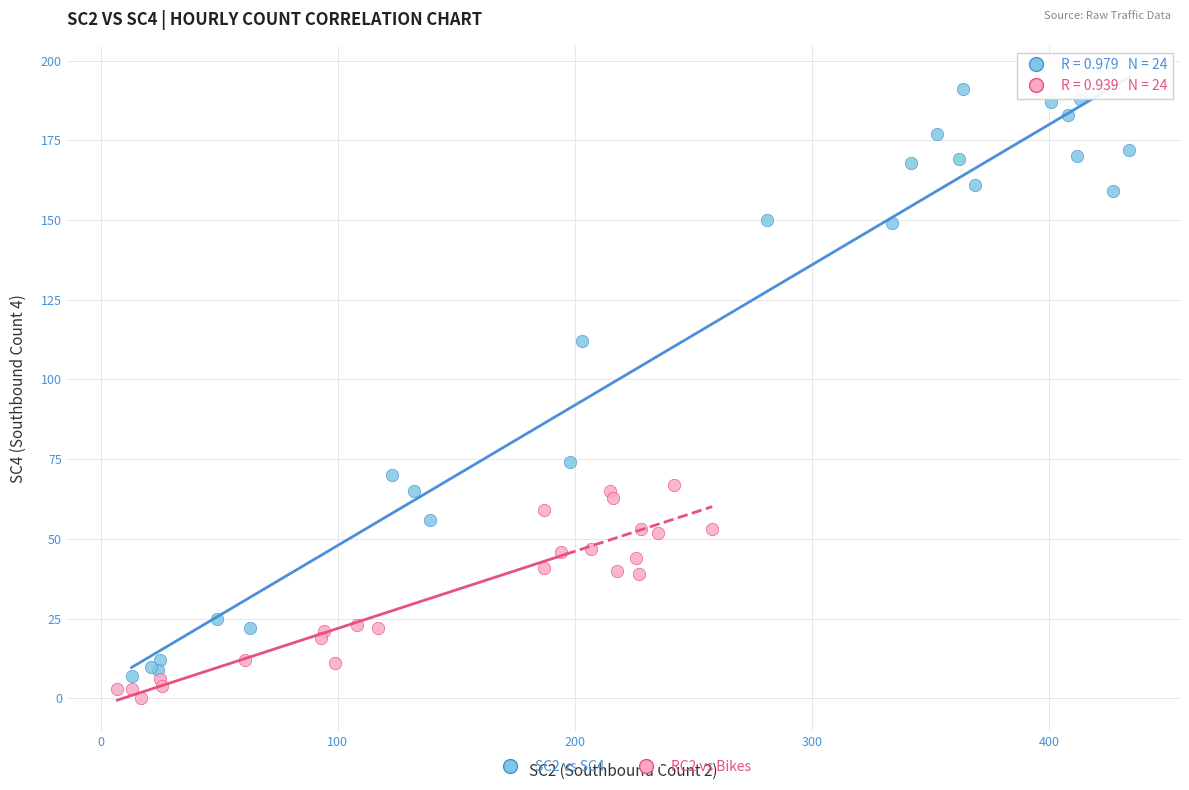

Which series reaches the maximum Y coordinate?

SC2 vs SC4